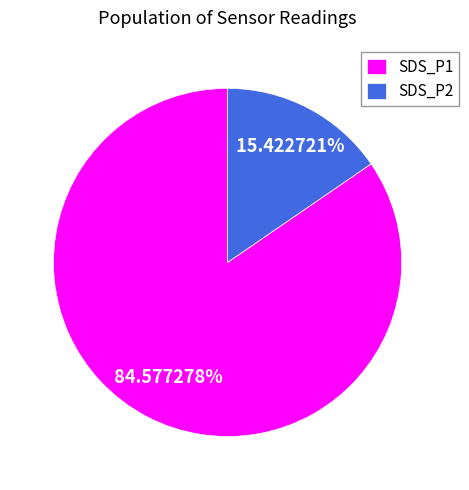

Is SDS_P1 the majority of the pie?

Yes